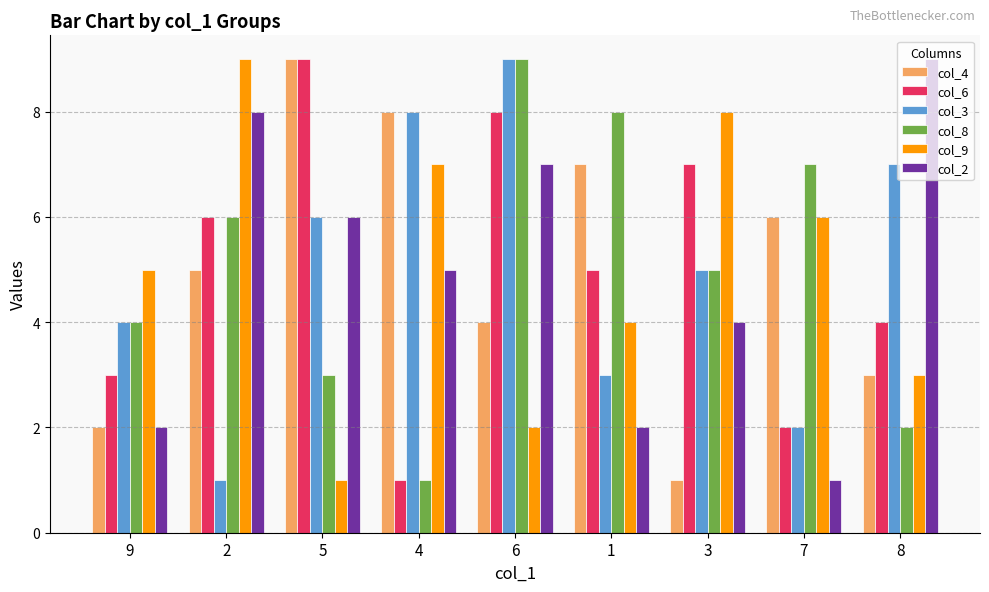

At which category is the sum across all series the highest?

6